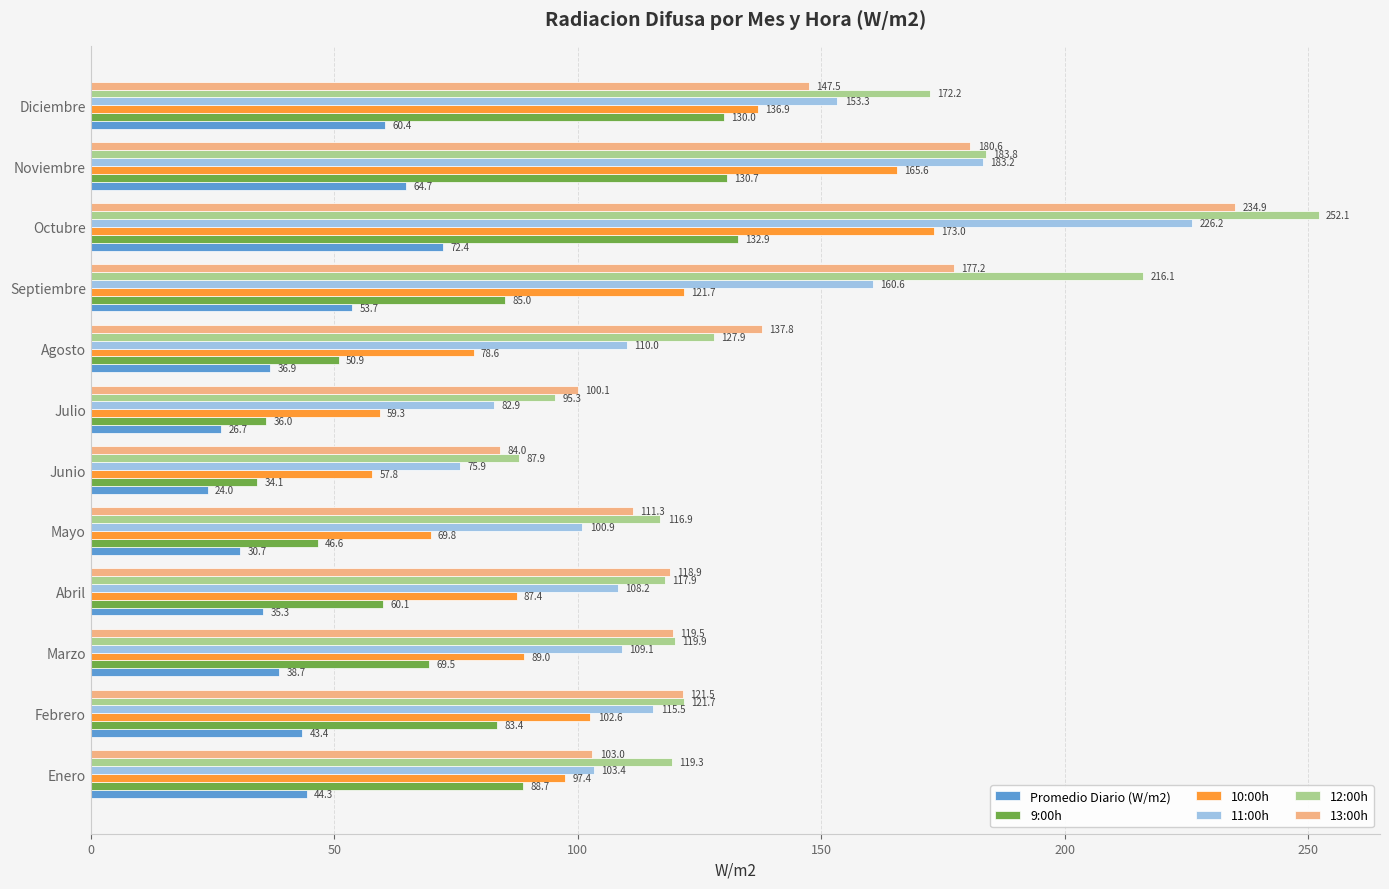

What is the minimum value for 10:00h?

57.8